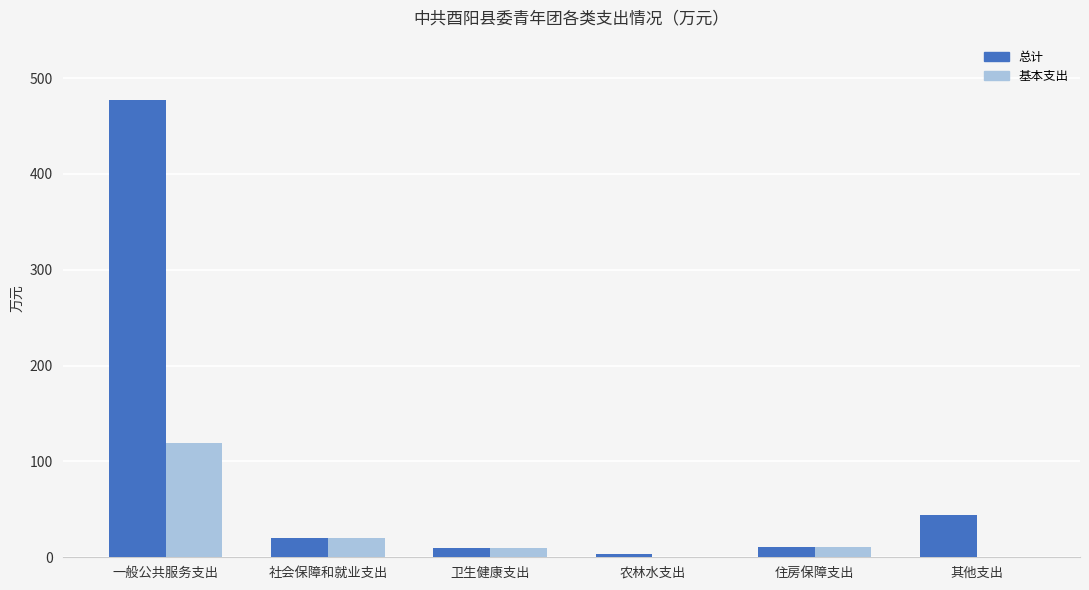

What is the sum of the 总计 values at 一般公共服务支出 and 社会保障和就业支出?

496.3